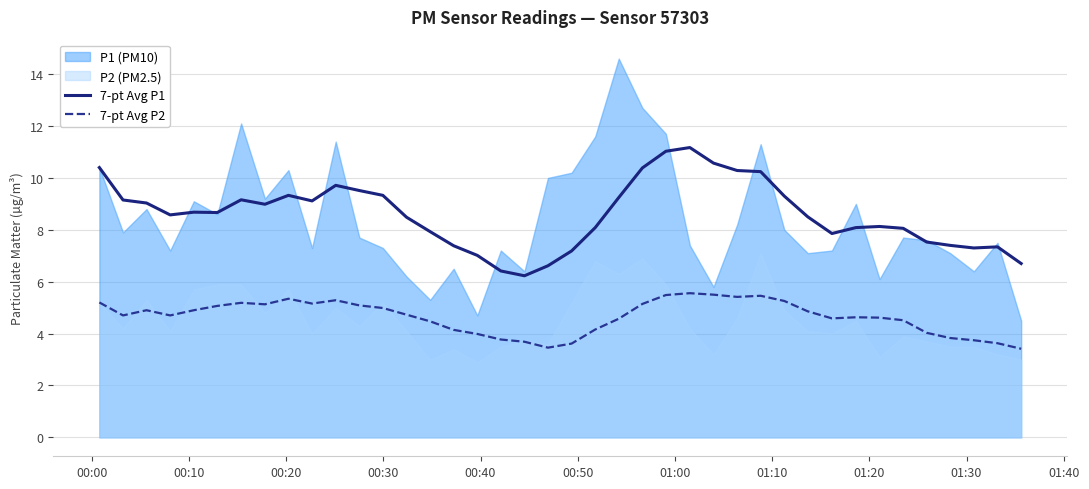

What is the maximum value for 7-pt Avg P1?

11.2